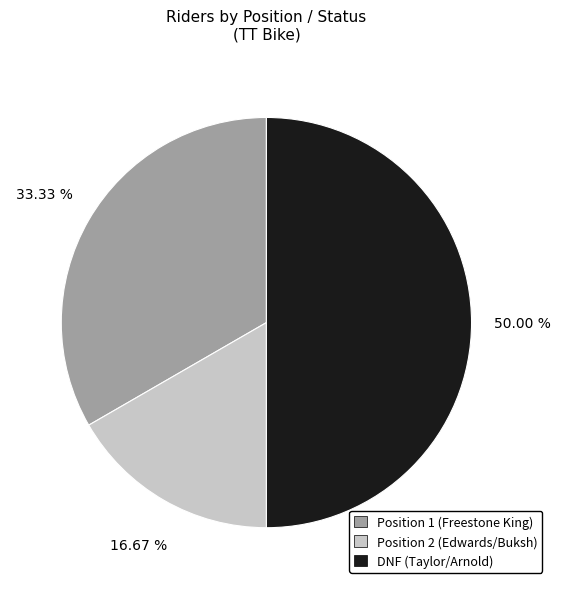

What is the total percentage of Position 2 (Edwards/Buksh) and DNF (Taylor/Arnold)?

66.7%